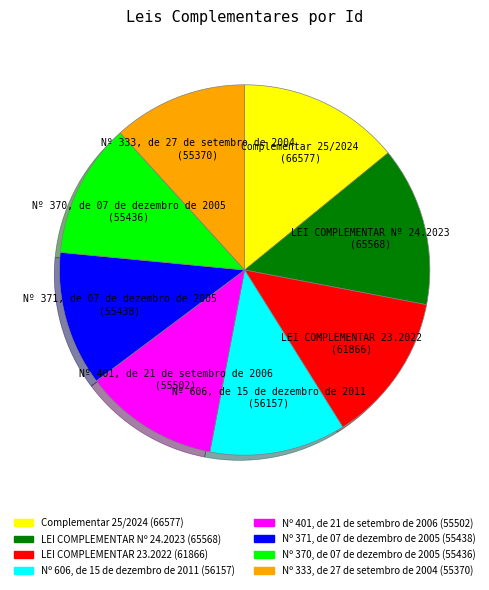

True or false: Complementar 25/2024 accounts for 14% of the total.

True